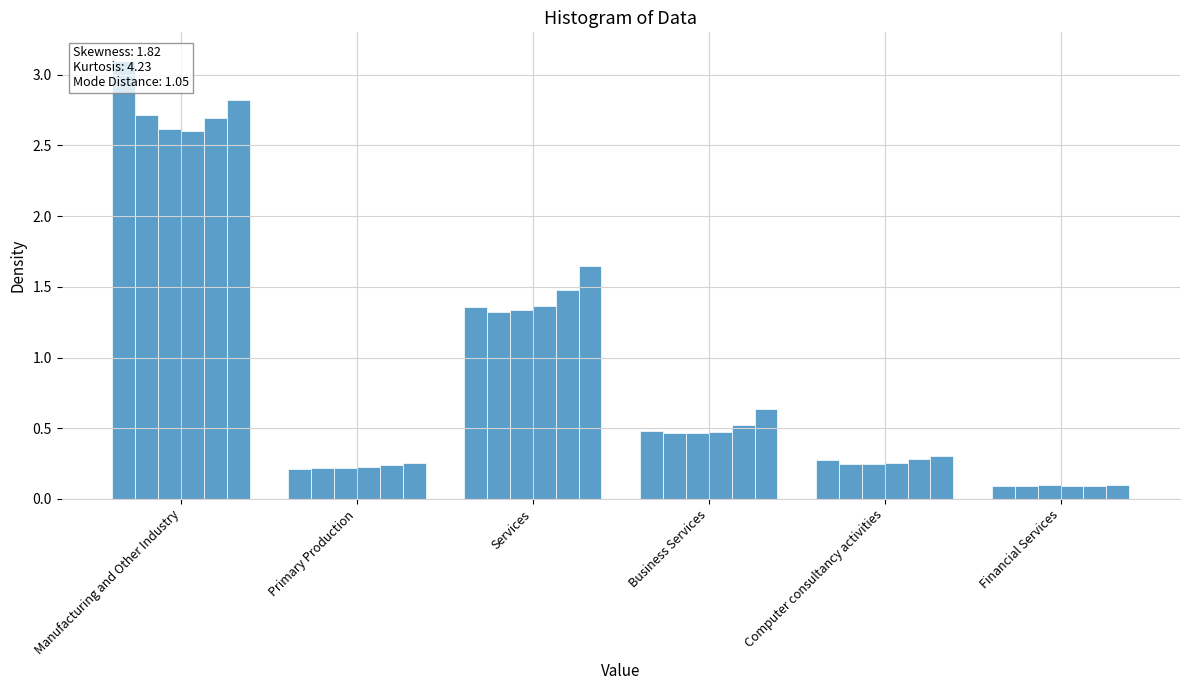

At which category is the sum across all series the highest?

Manufacturing and Other Industry